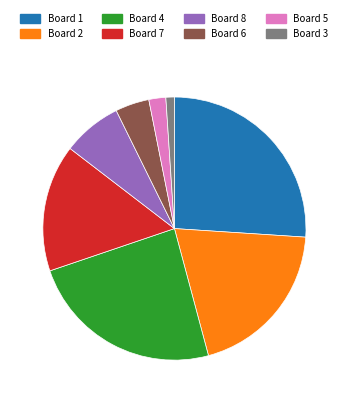

How many slices are in this pie chart?

8